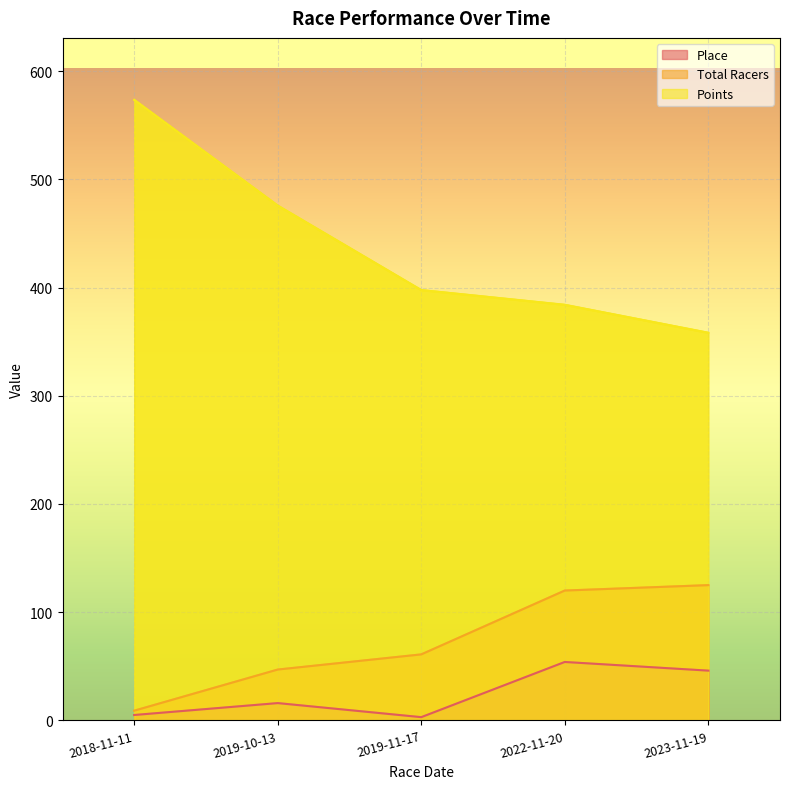

Rank the series by their maximum value, from lowest to highest.

Place, Total Racers, Points